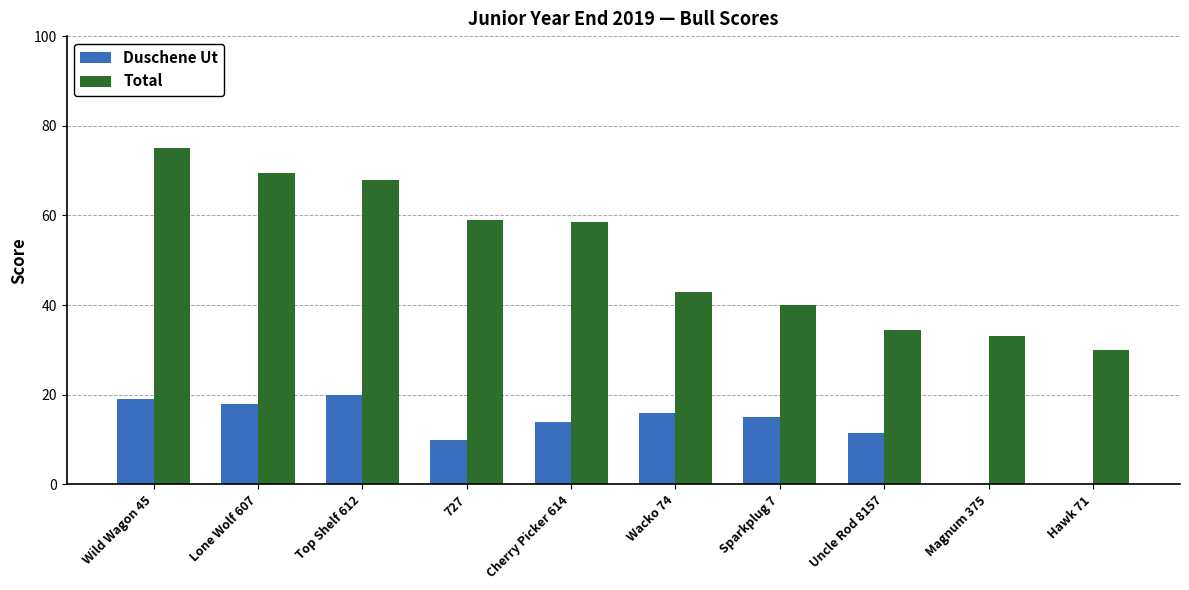

What is the sum of the Duschene Ut values at 727 and Uncle Rod 8157?

21.5